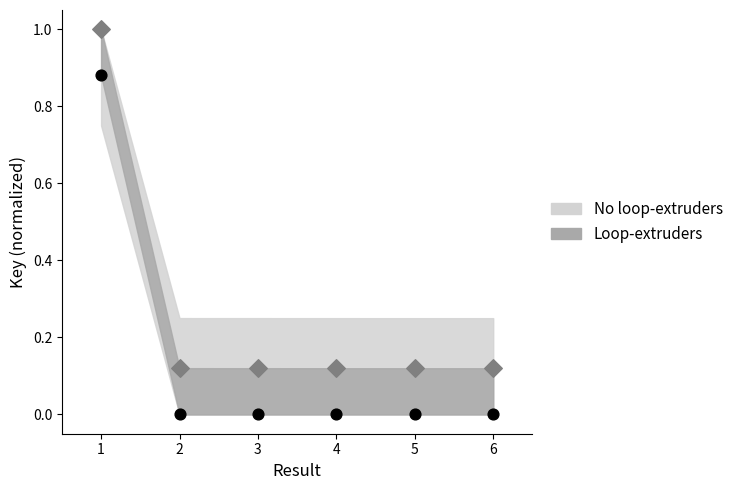

What is the change in value from 1 to 5?

-0.9